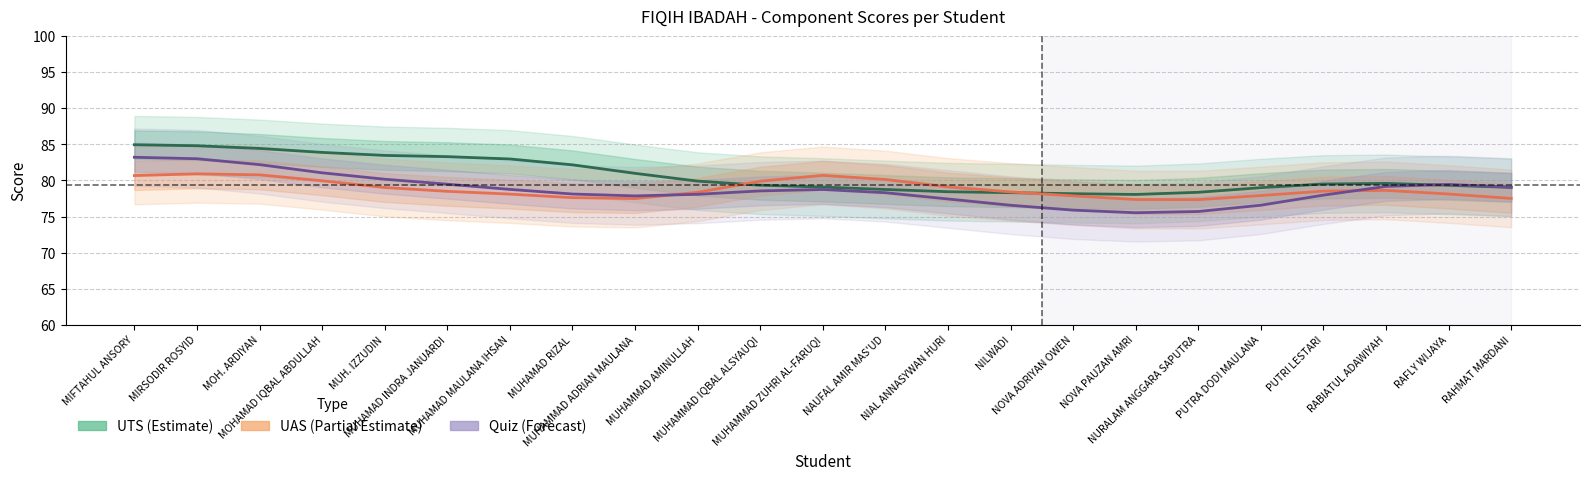

Rank the categories by UTS value from lowest to highest.

NOVA PAUZAN AMRI, NOVA ADRIYAN OWEN, NILWADI, NURALAM ANGGARA SAPUTRA, NIAL ANNASYWAN HURI, NAUFAL AMIR MAS'UD, PUTRA DODI MAULANA, RAHMAT MARDANI, MUHAMMAD ZUHRI AL-FARUQI, RAFLY WIJAYA, MUHAMMAD IQBAL ALSYAUQI, PUTRI LESTARI, RABIATUL ADAWIYAH, MUHAMMAD AMINULLAH, MUHAMMAD ADRIAN MAULANA, MUHAMAD RIZAL, MUHAMAD MAULANA IHSAN, MUHAMAD INDRA JANUARDI, MUH. IZZUDIN, MOHAMAD IQBAL ABDULLAH, MOH. ARDIYAN, MIRSODIR ROSYID, MIFTAHUL ANSORY